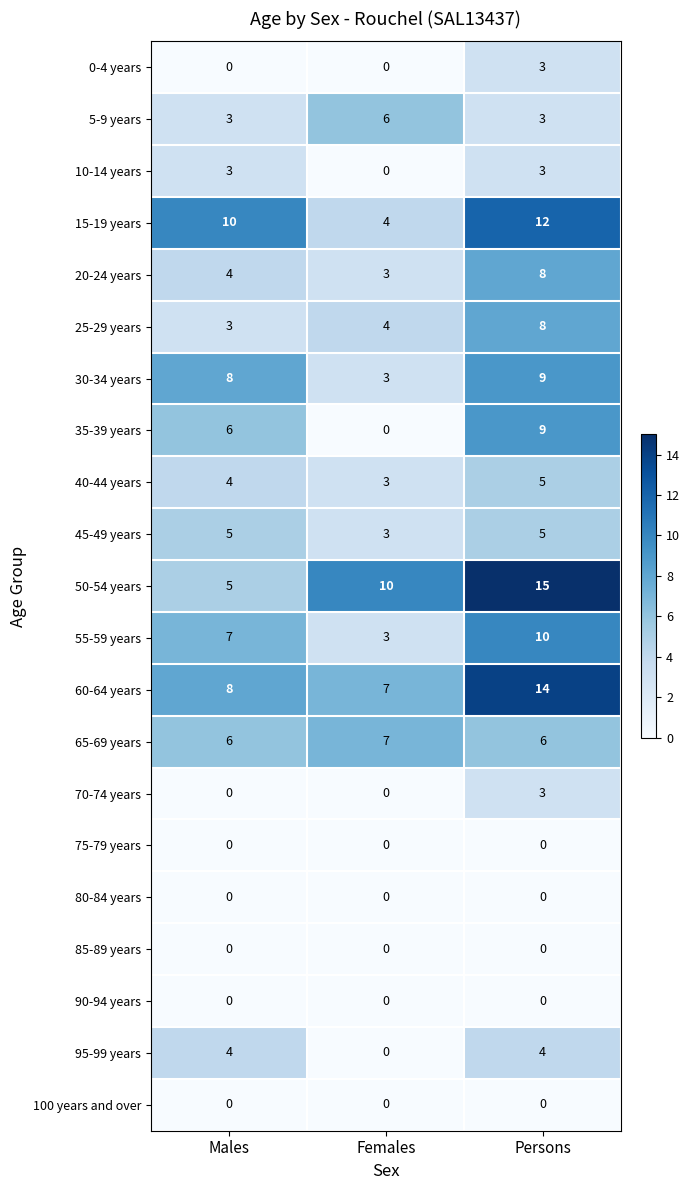

The 0-4 years series shows 0 at Males. True or false?

True